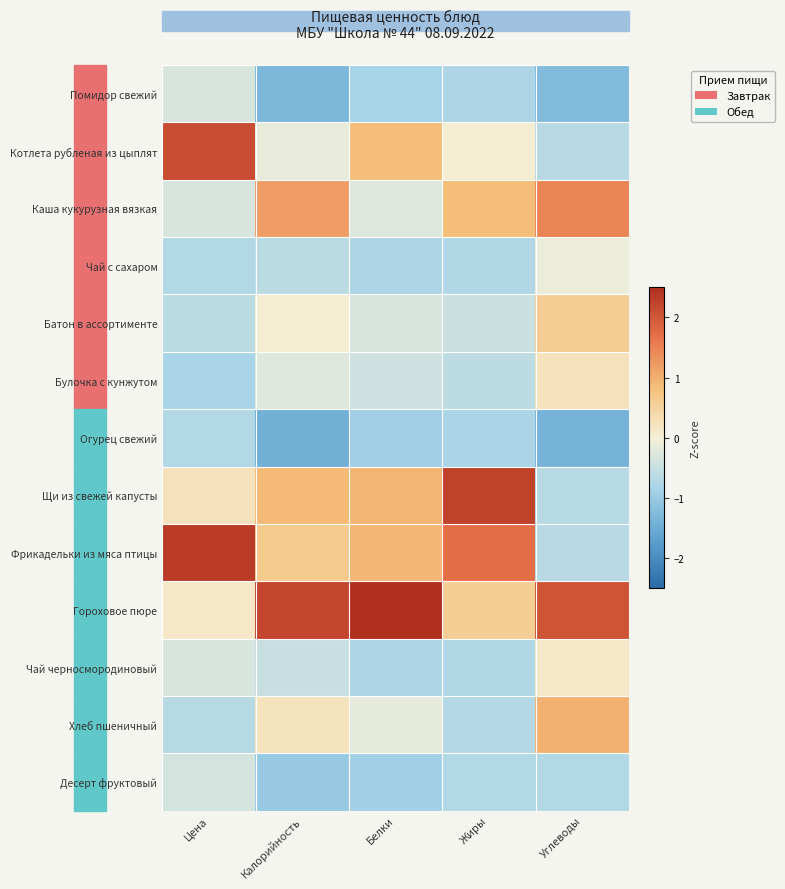

Which series changed the most between Цена and Углеводы?

Фрикадельки из мяса птицы